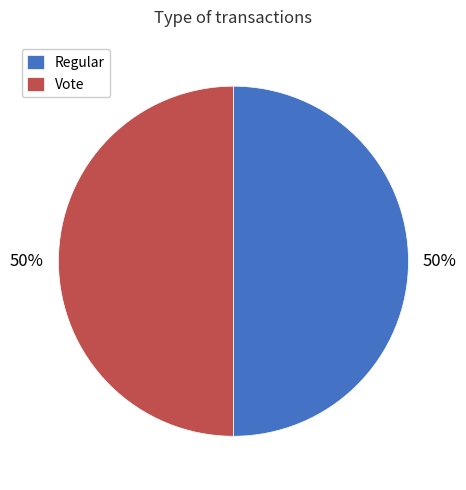

Is it true that Regular is 39% of the pie?

False